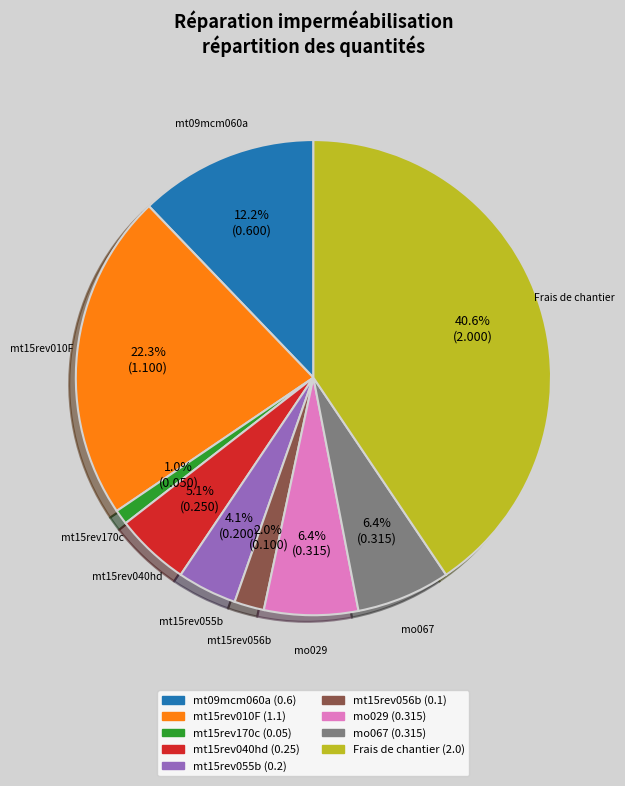

To the nearest percent, what portion does Frais de chantier represent?

41%